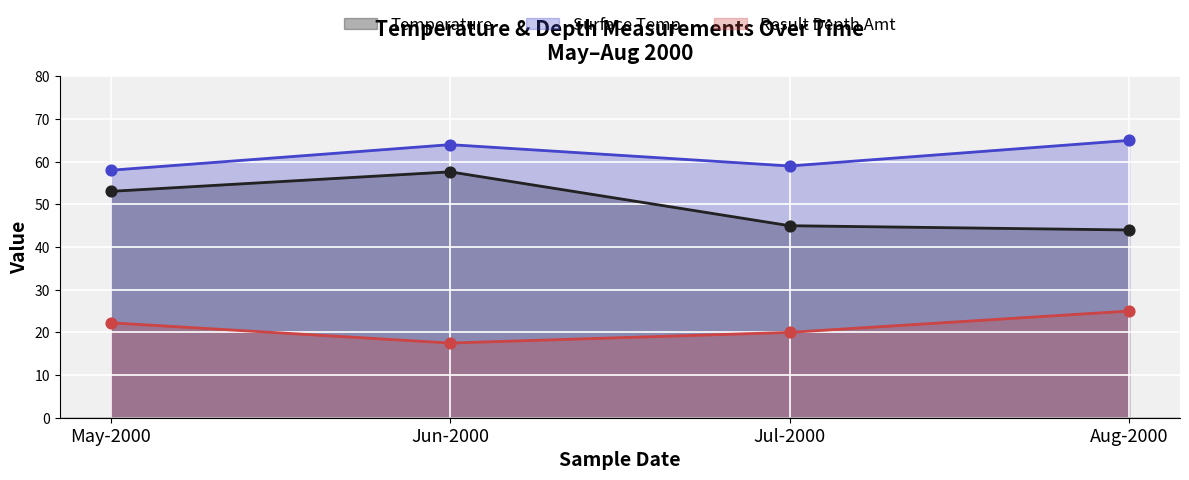

What are all the series names shown in the legend?

Temperature, Surface Temp, Result Depth Amt